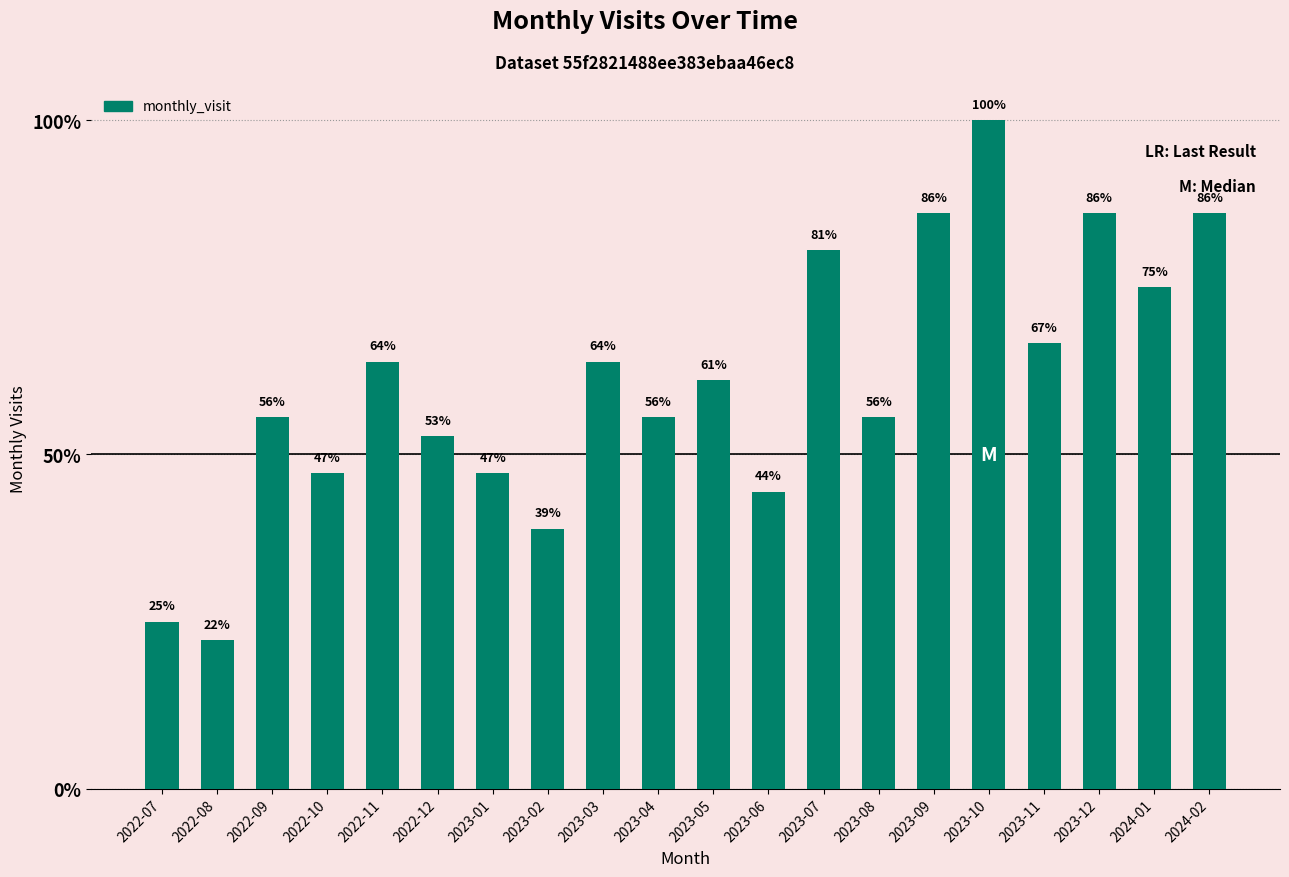

Does the chart contain any negative values?

No